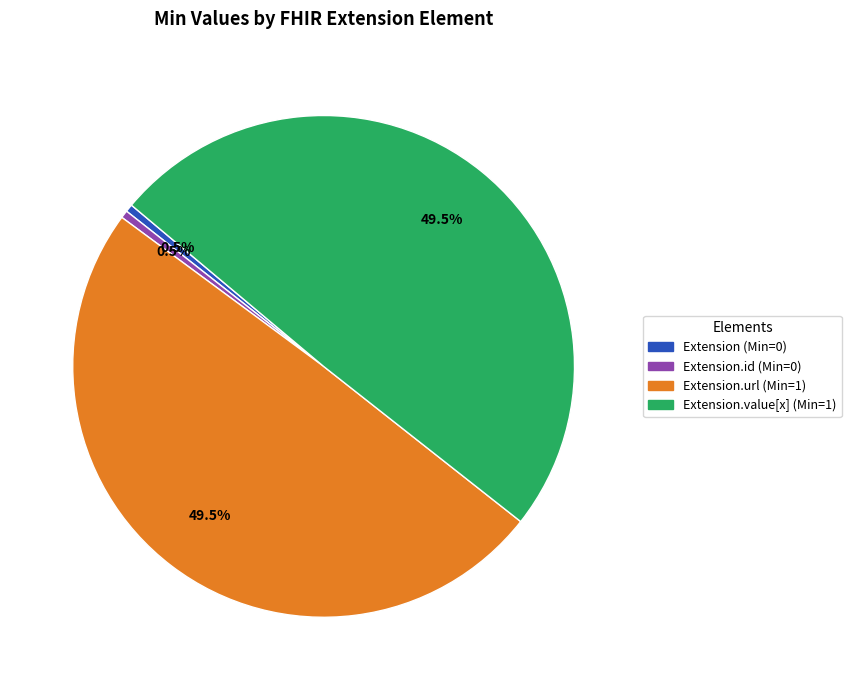

Is there a majority slice in this chart?

No